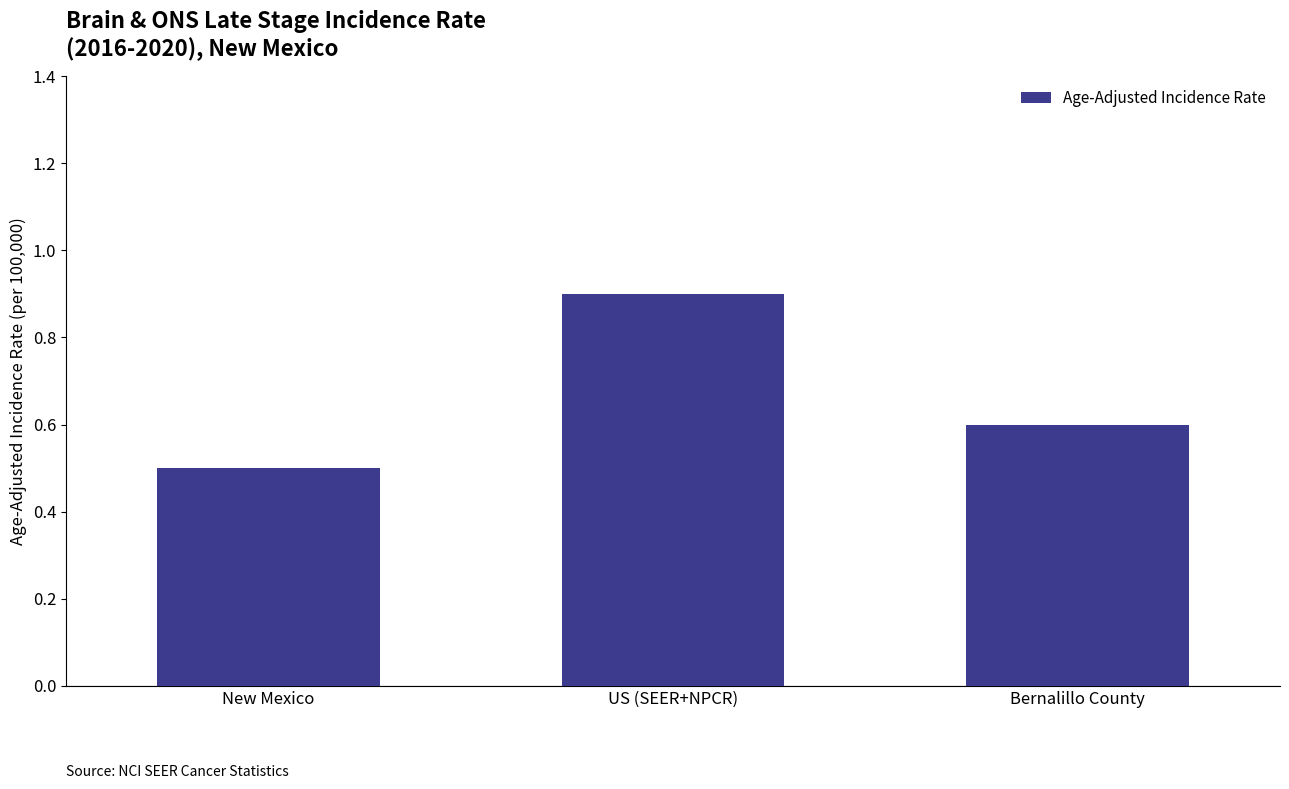

What is the label of the 1st bar from the left?

New Mexico